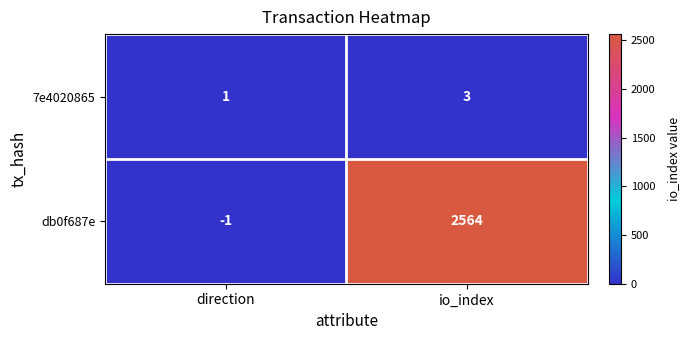

What is the greatest value displayed?

2564